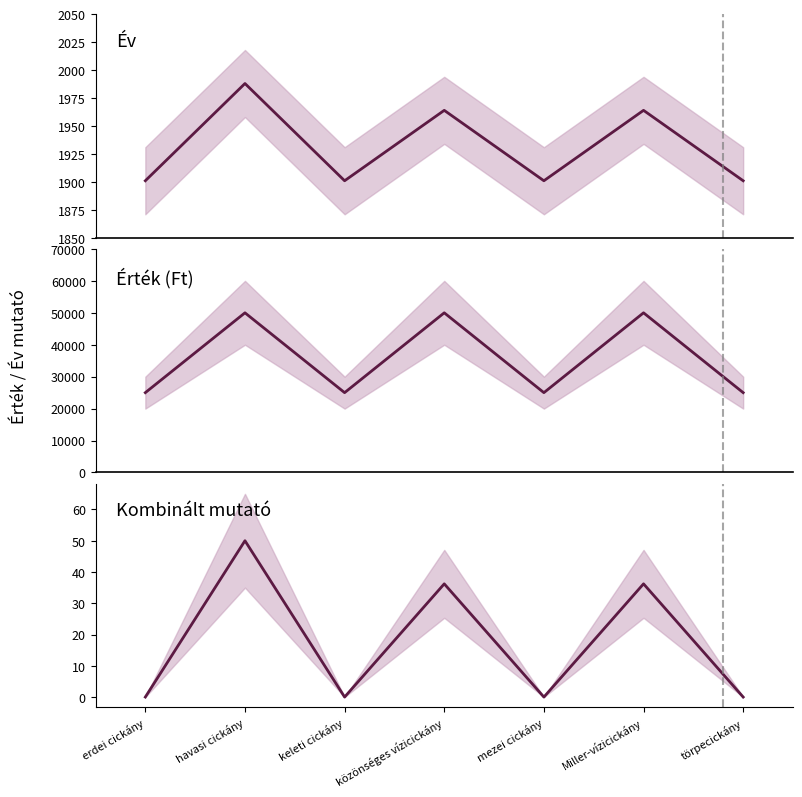

What is the difference between the Miller-vízicickány values at közönséges vízicickány and keleti cickány?

36.2